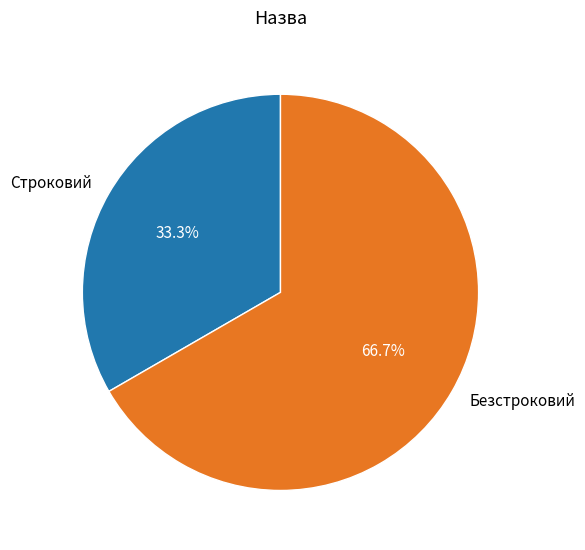

Is the sum of Безстроковий and Строковий greater than half?

Yes